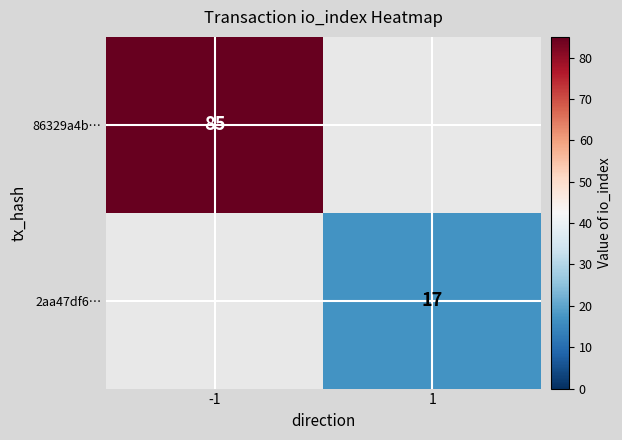

True or false: 2aa47df6… has a value of 11 at 1.

False